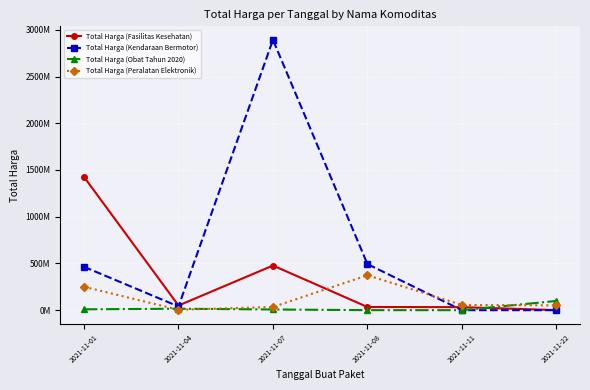

The value of Total Harga (Kendaraan Bermotor) at 2021-11-22 is 0. True or false?

True